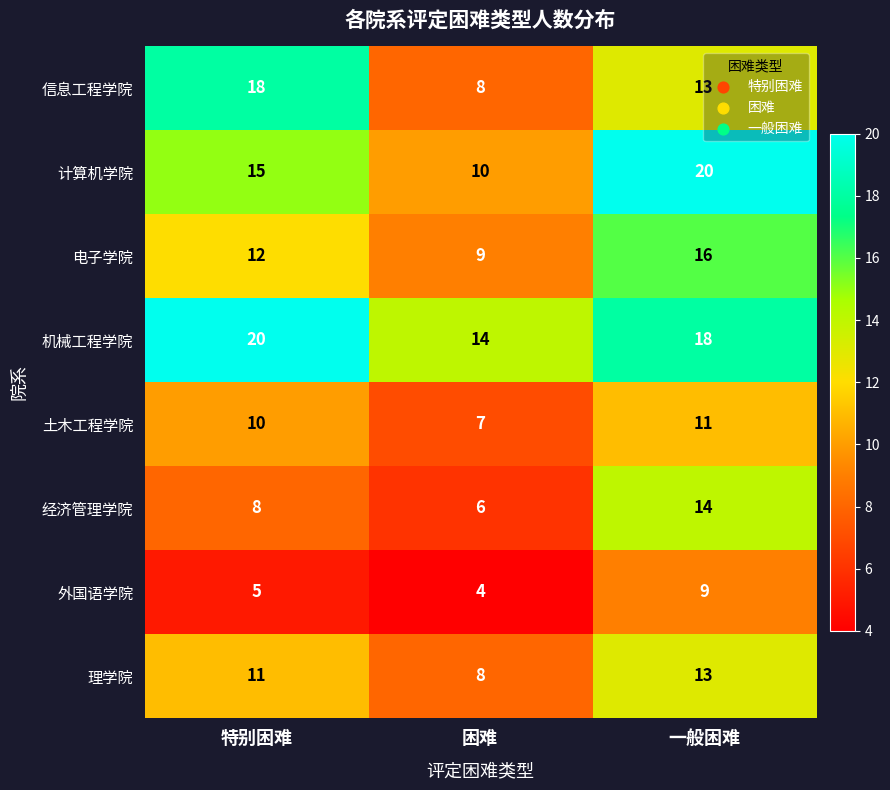

What is the sum of the 电子学院 values at 一般困难 and 困难?

25